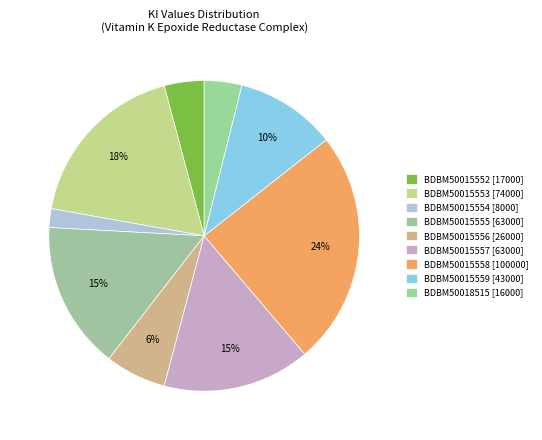

How many segments does this pie chart have?

9